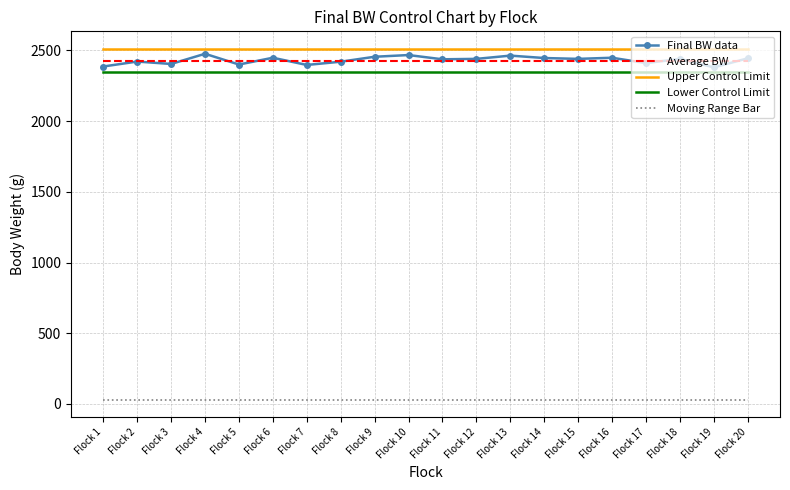

Which series has the largest range (max minus min)?

Final BW data